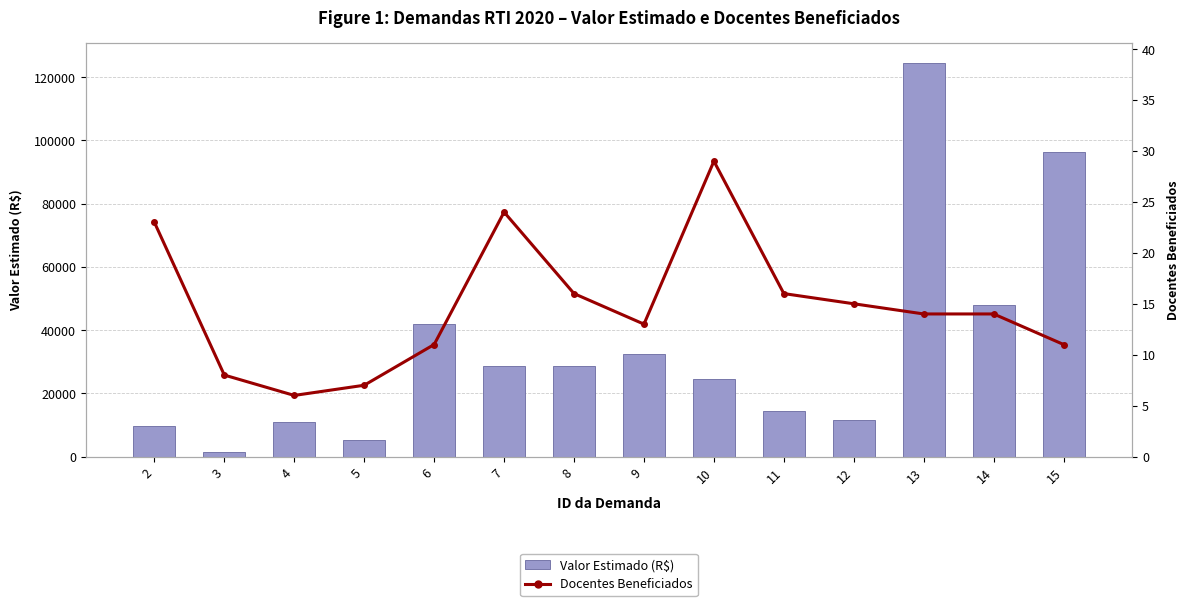

Which has a higher value, 13 or 3?

13